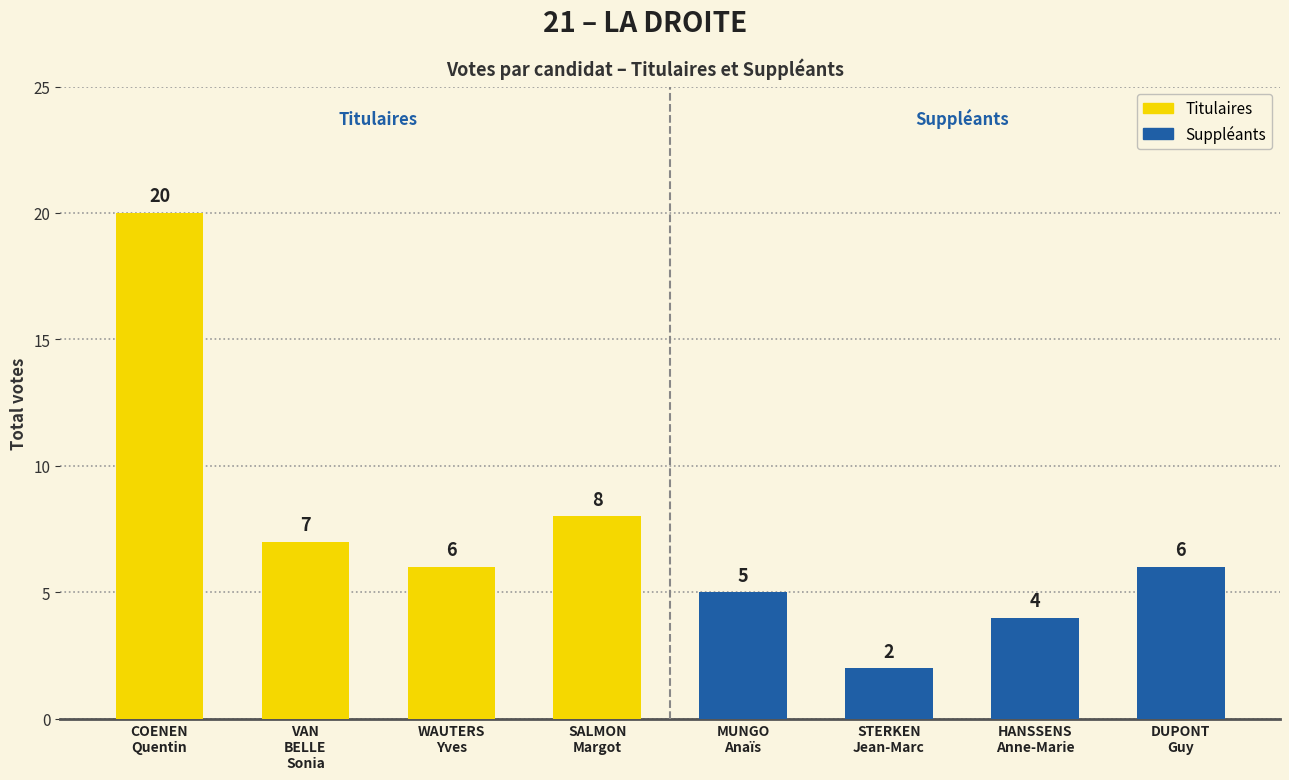

List the labels in order of Titulaires value, largest first.

COENEN
Quentin, SALMON
Margot, VAN
BELLE
Sonia, WAUTERS
Yves